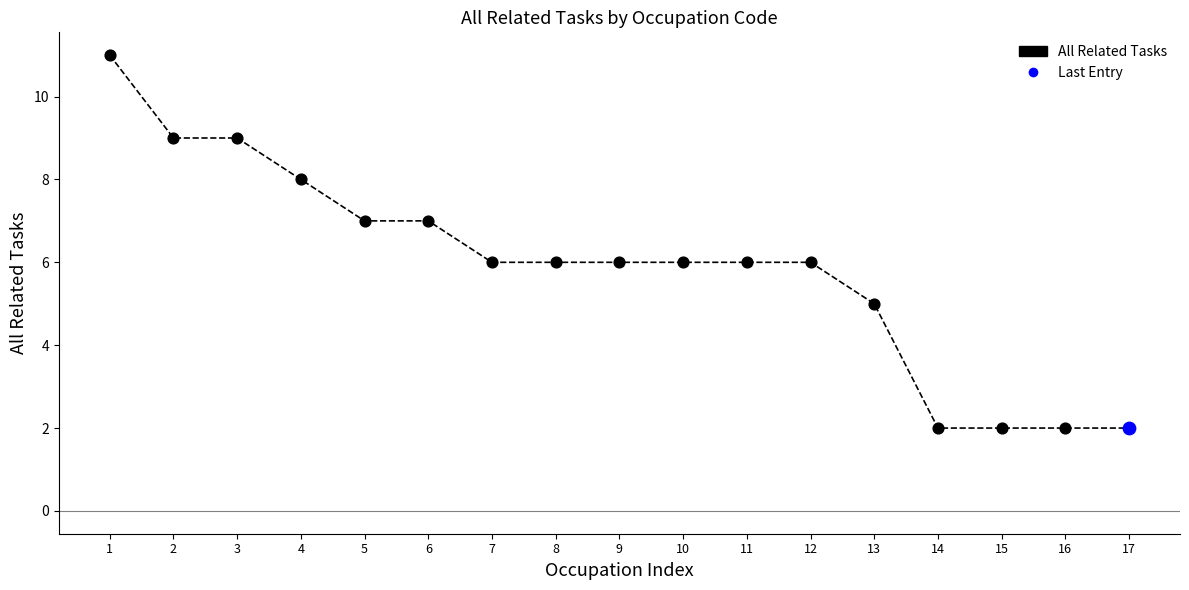

What is the ratio of the value at 6 to the value at 17?

3.5